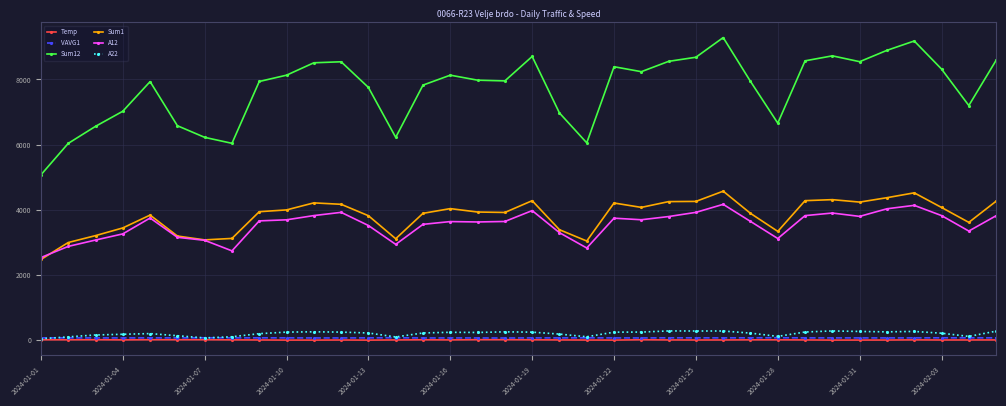

Which series has the largest range (max minus min)?

Sum12